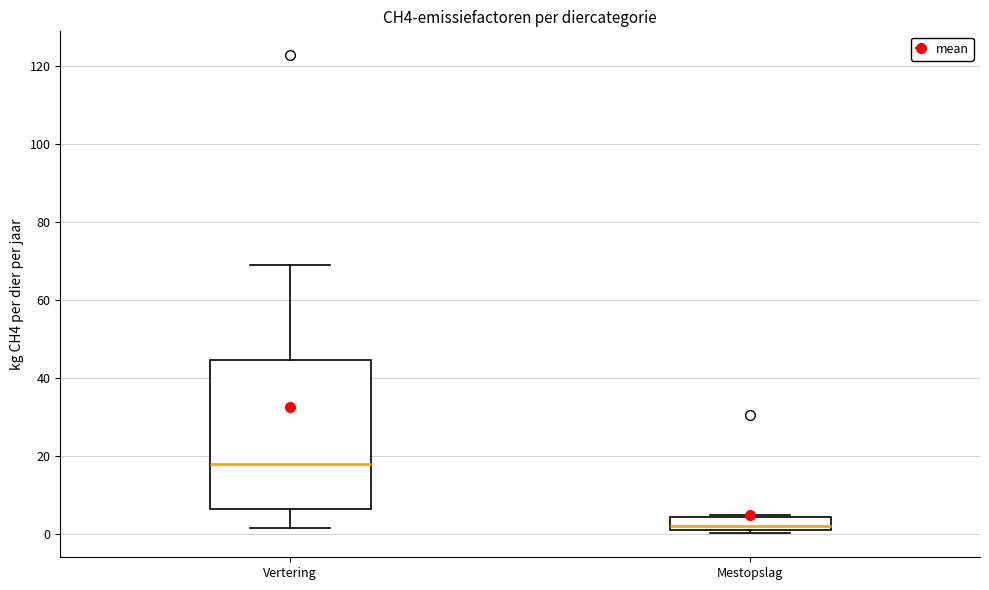

Reading left to right, read every box against the y-axis: the position of its median line, the range the box covers, and the ends of its whiskers. The values are not printed on the chart, so give them approximately, as read against the axis.

Vertering: median 18, box 6 to 44, whiskers 2 to 68
Mestopslag: median 2, box 0 to 4, whiskers 0 (just below the box's lower edge) to 4